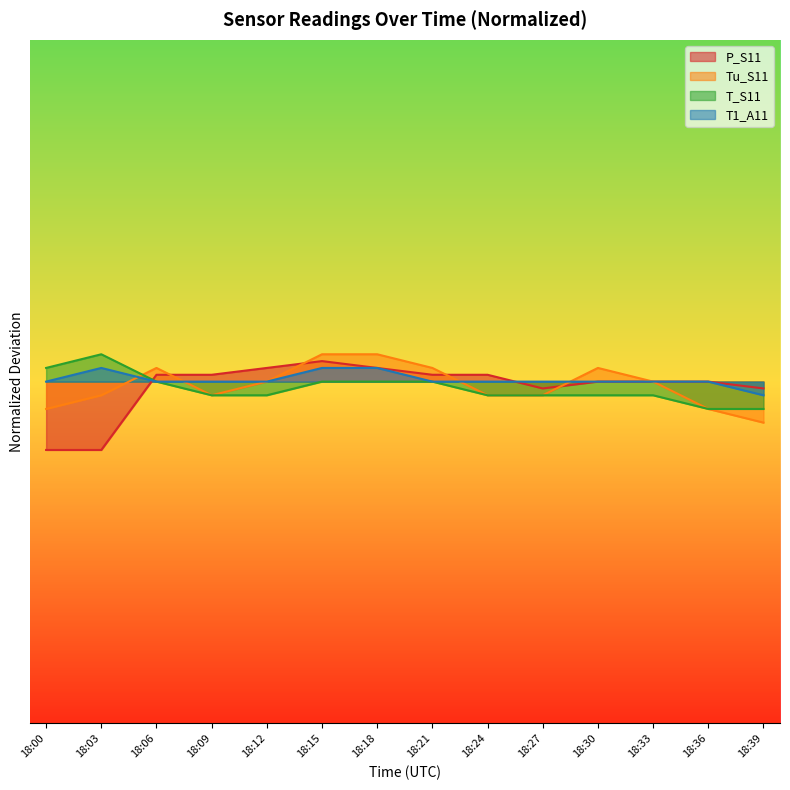

What is the value of the T_S11 point at the 9th from the left?

-0.1